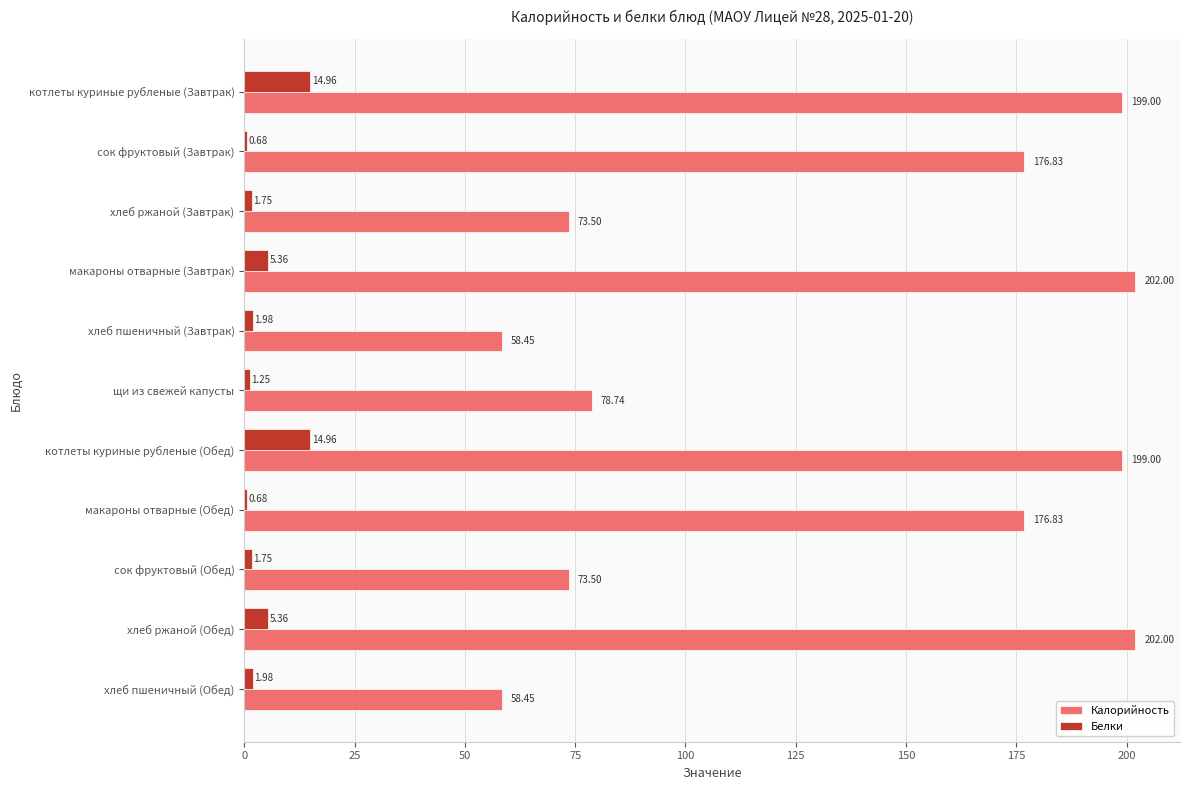

Which series has the widest spread of values?

Калорийность